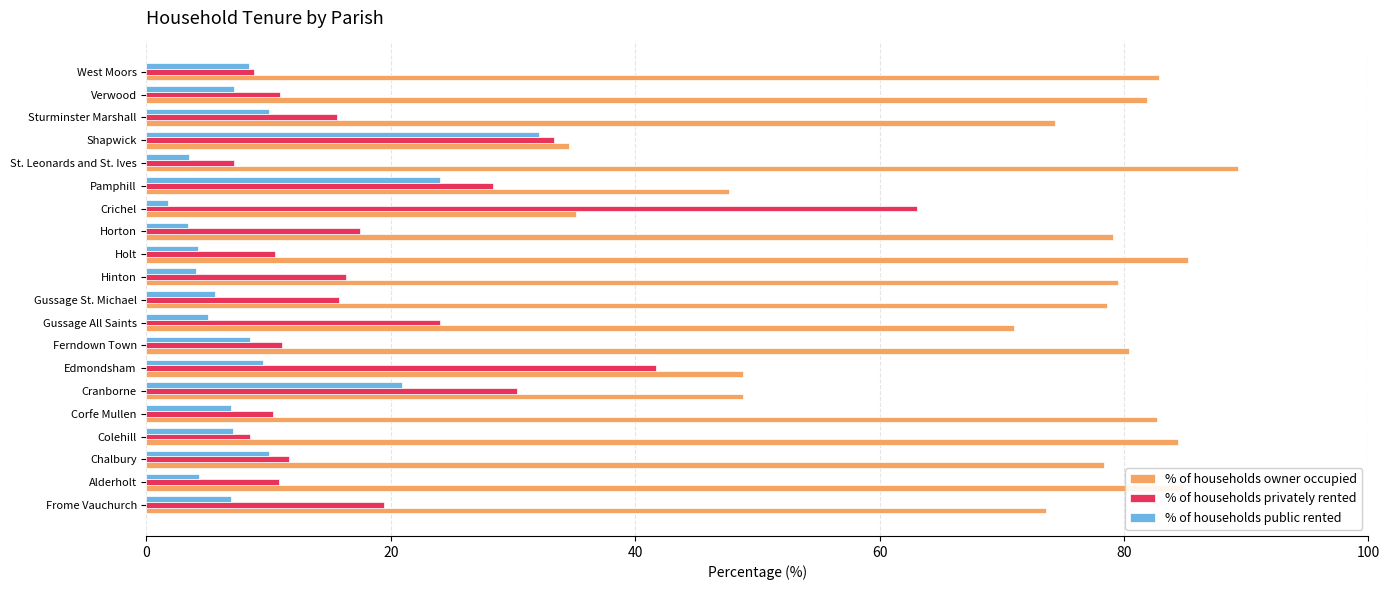

The value of % of households public rented at Frome Vauchurch is 6.9. True or false?

True